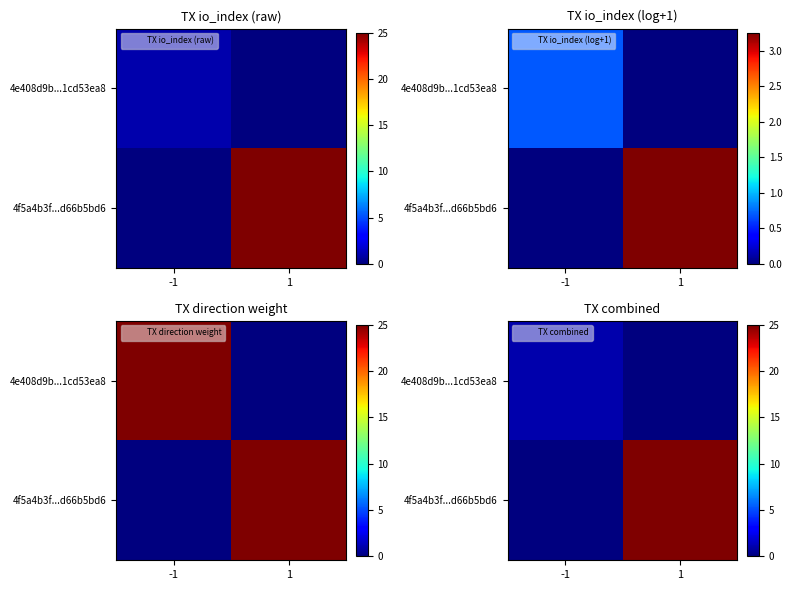

List the series in order of their peak value, highest first.

4f5a4b3f...d66b5bd6, 4e408d9b...1cd53ea8